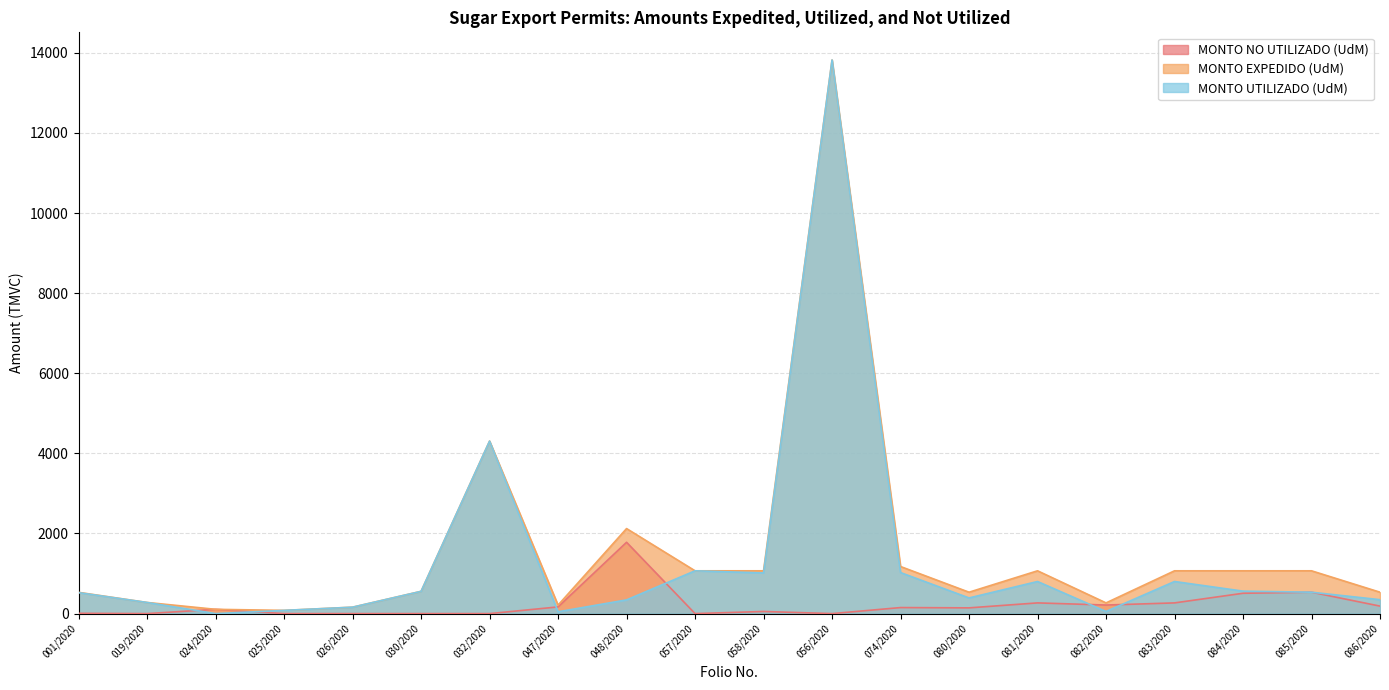

Rank the series at 047/2020 from highest to lowest value.

MONTO EXPEDIDO (UdM), MONTO NO UTILIZADO (UdM), MONTO UTILIZADO (UdM)